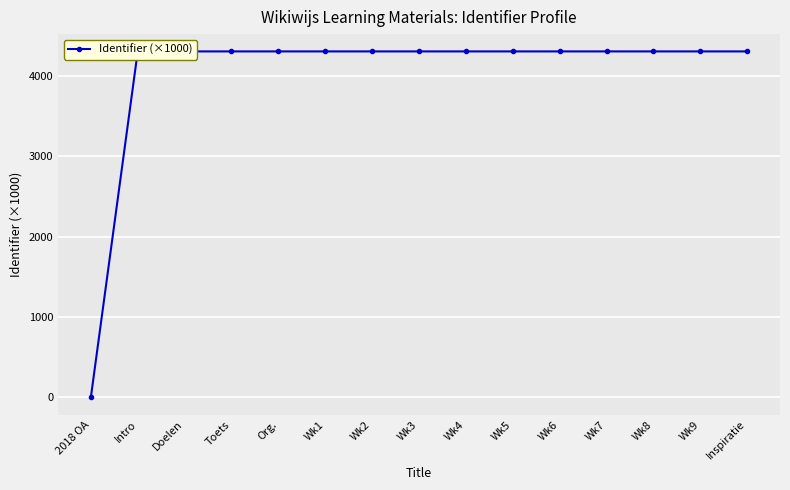

What is the value of the 11th point from the left?

4306.2